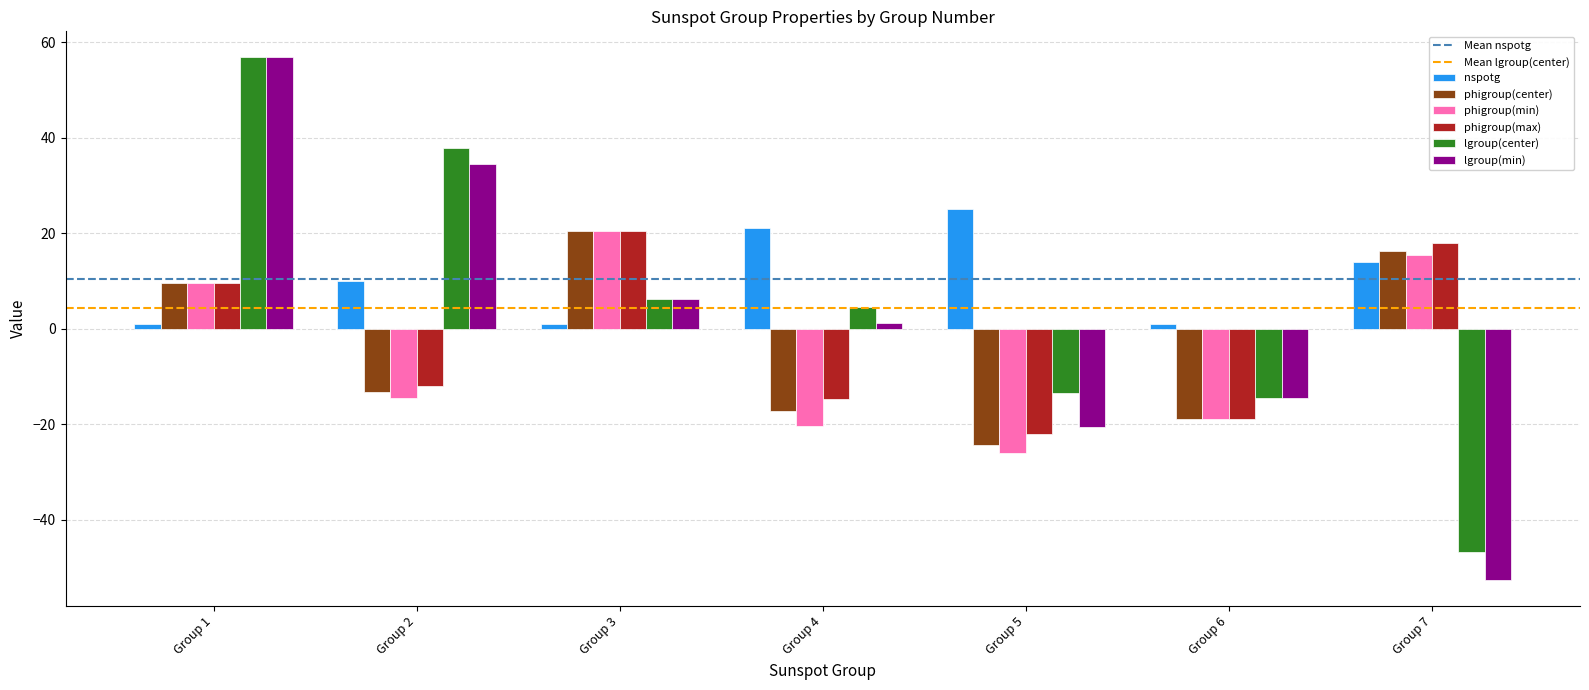

Which series has the widest spread of values?

lgroup(min)